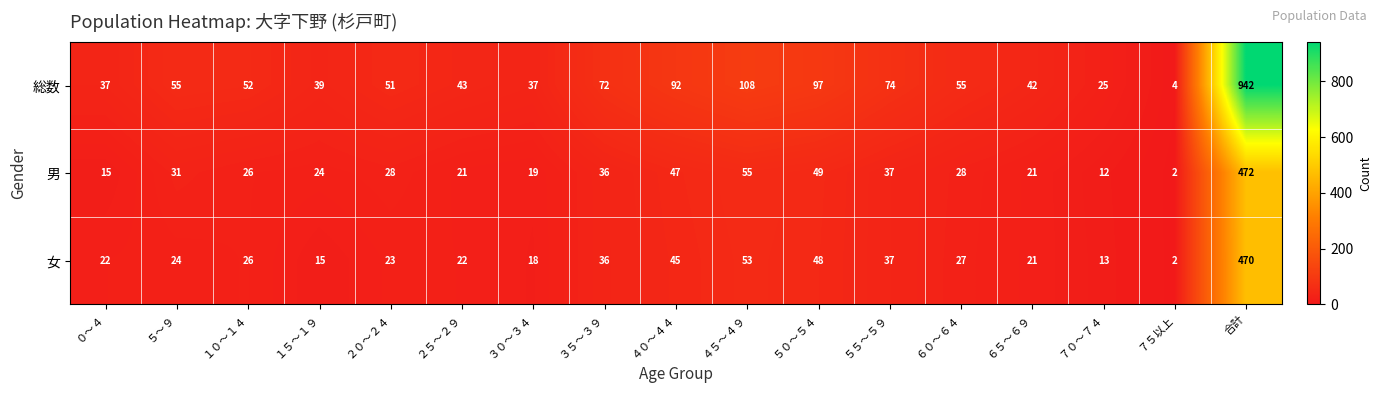

Which series has the largest total across all categories?

総数